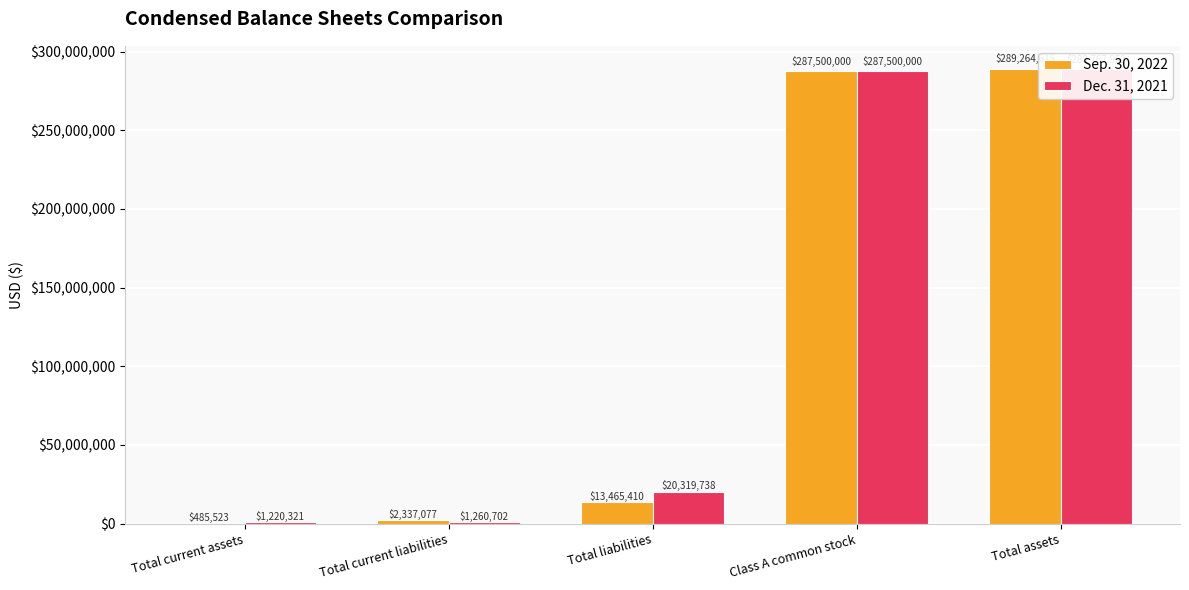

What is the difference between the second highest and minimum values in the Dec. 31, 2021 series?

286279679